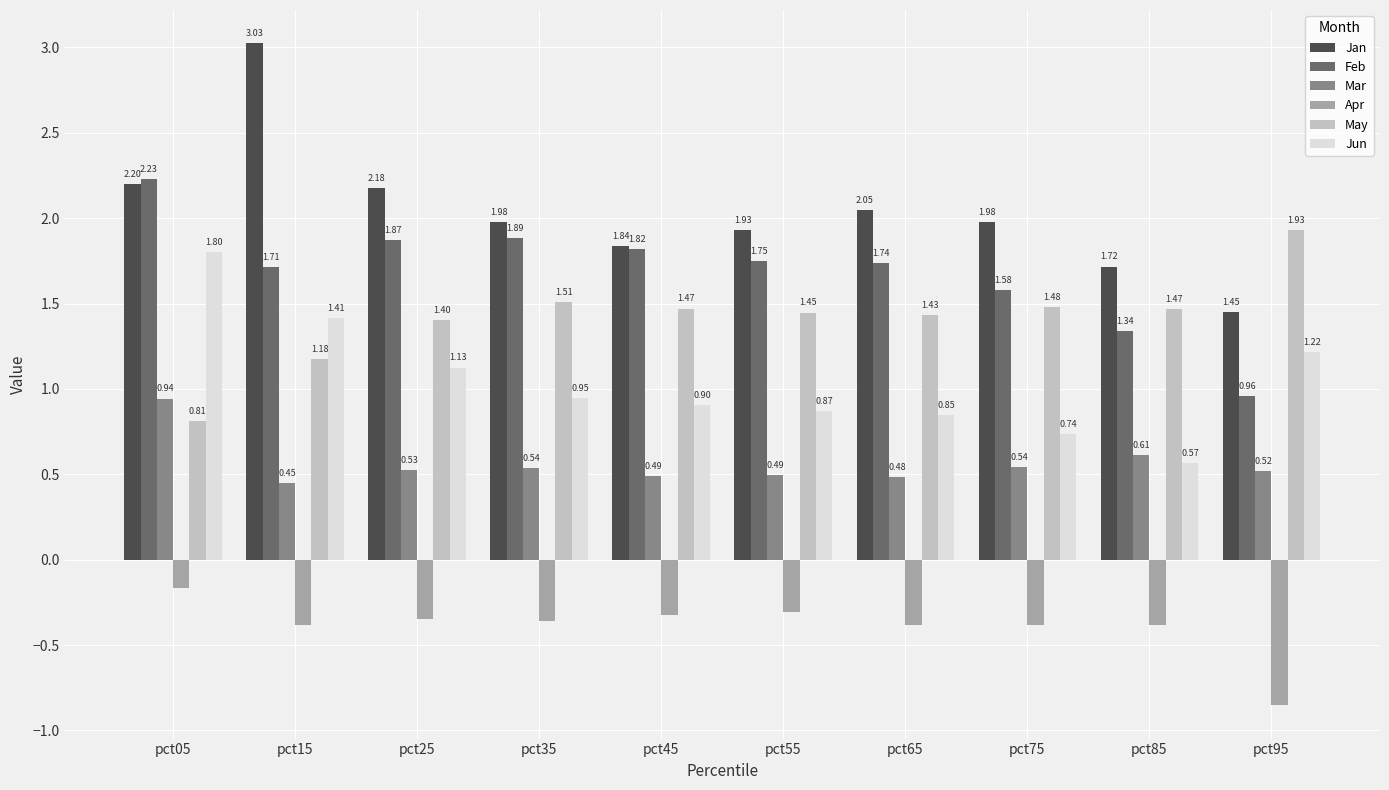

The value of Mar at pct05 is 1.7. True or false?

False